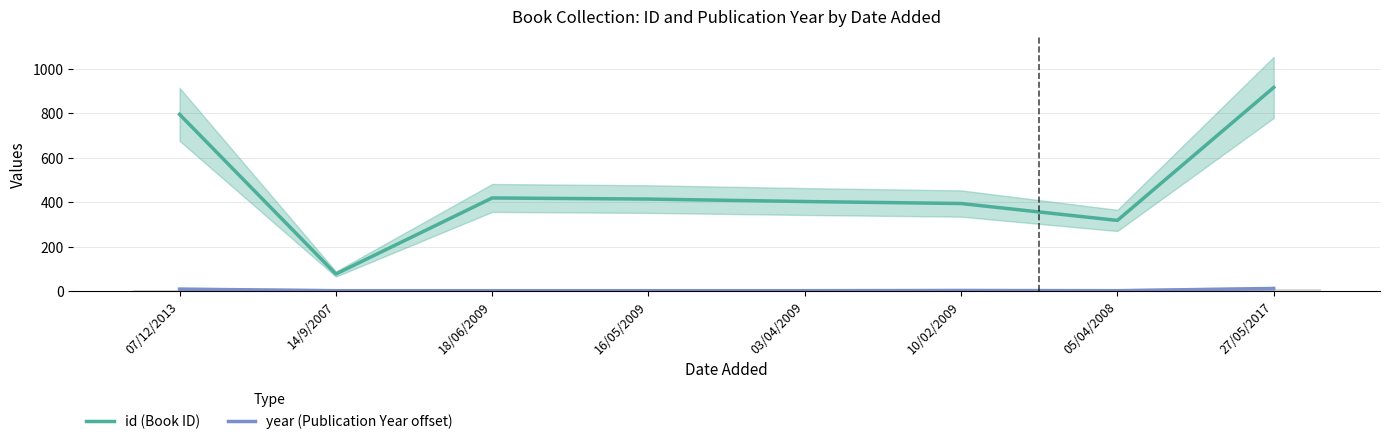

What is the difference between the second highest and second lowest values in the year (Publication Year offset) series?

7